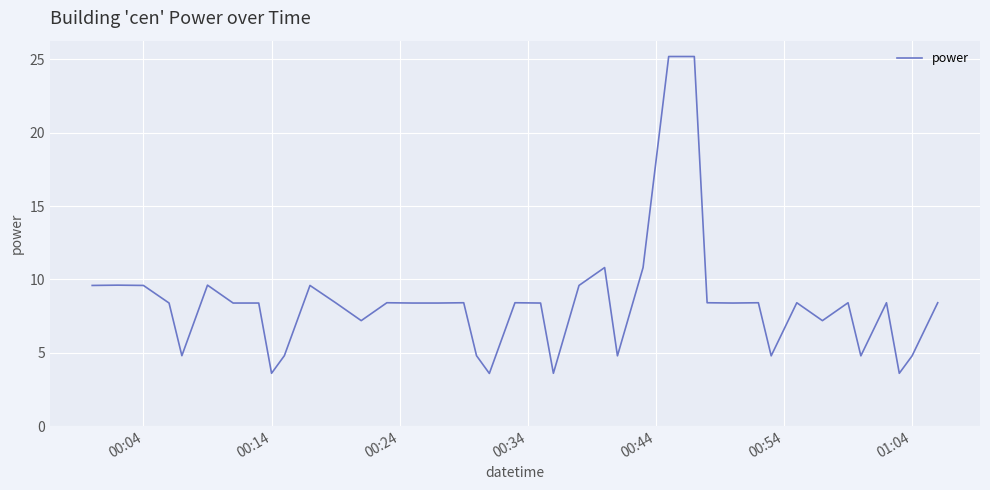

What is the greatest value displayed?

25.2